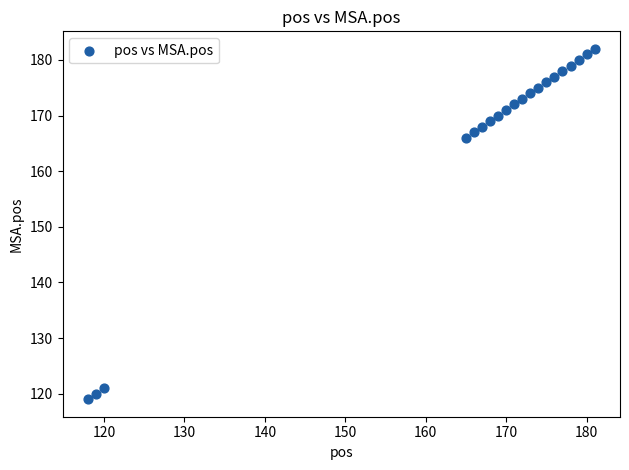

What is the range of X values (max minus min)?

63